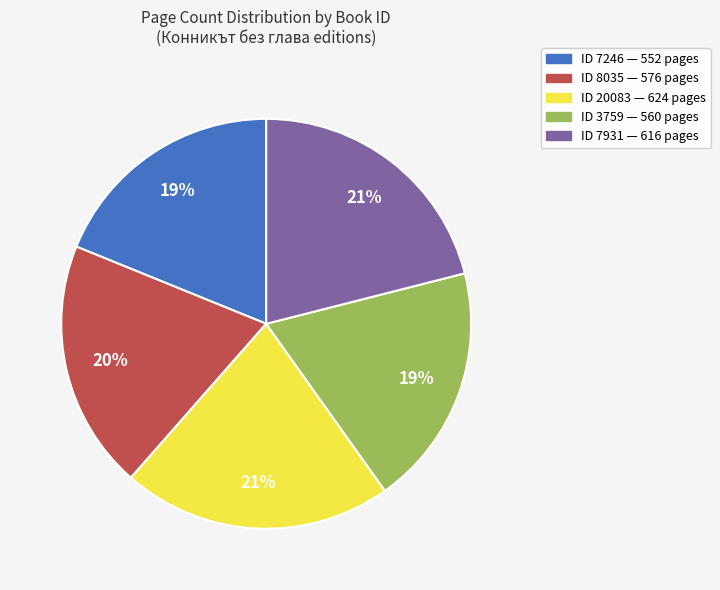

How many segments does this pie chart have?

5